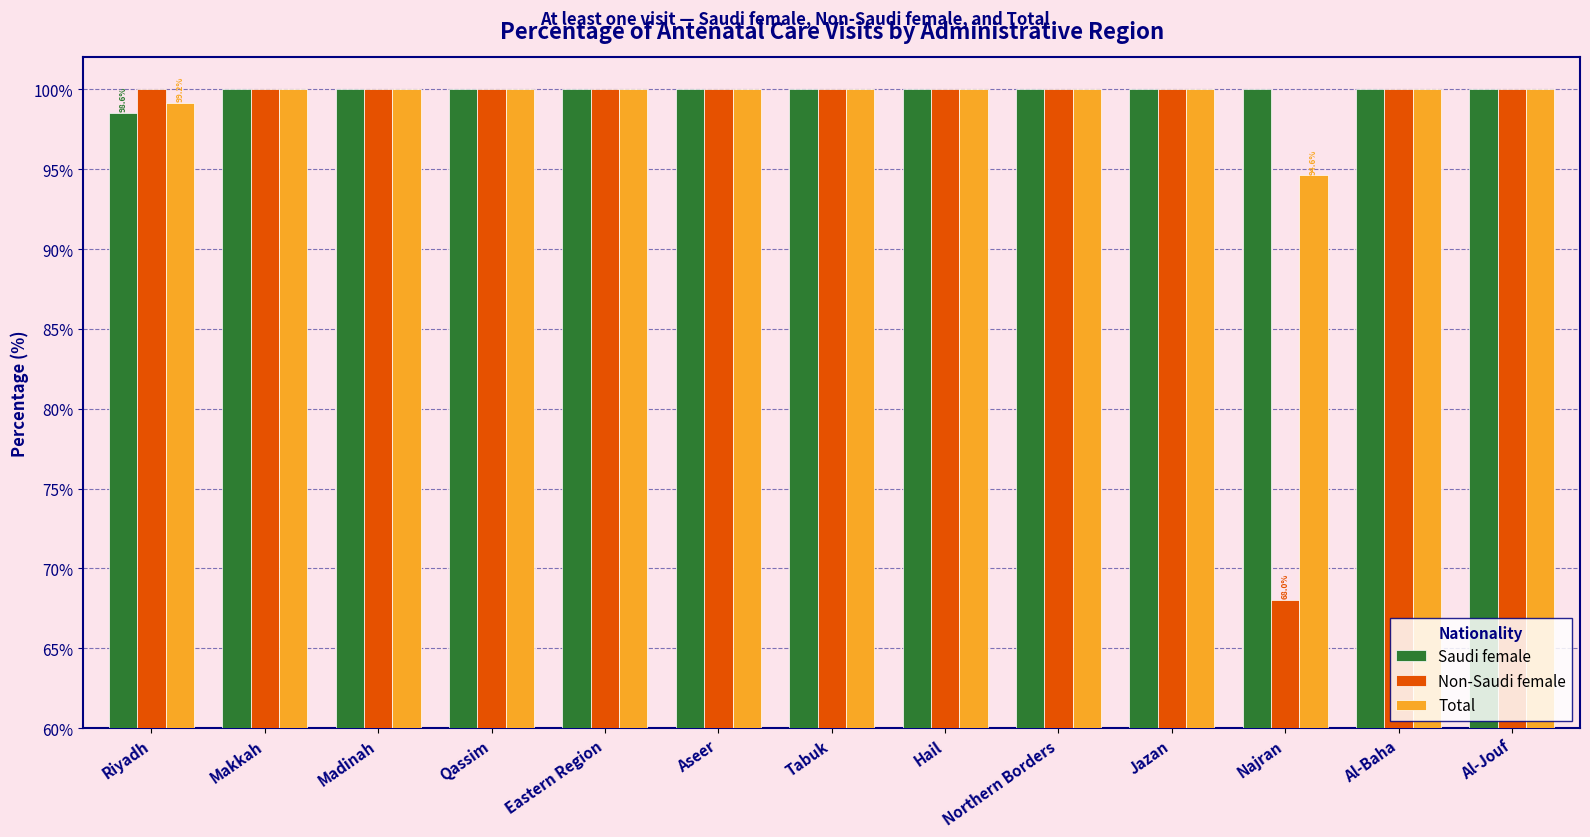

Reading right to left, extract all data points from this chart.

Saudi female: 100.0	100.0	100.0	100.0	100.0	100.0	100.0	100.0	100.0	100.0	100.0	100.0	98.6
Non-Saudi female: 100.0	100.0	68.0	100.0	100.0	100.0	100.0	100.0	100.0	100.0	100.0	100.0	100.0
Total: 100.0	100.0	94.6	100.0	100.0	100.0	100.0	100.0	100.0	100.0	100.0	100.0	99.2